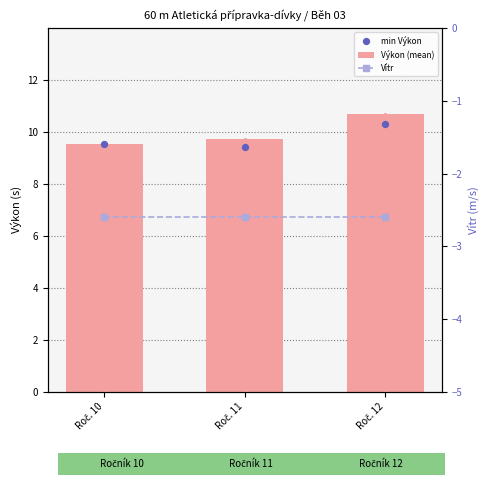

Which series reaches the minimum Y coordinate?

Vítr